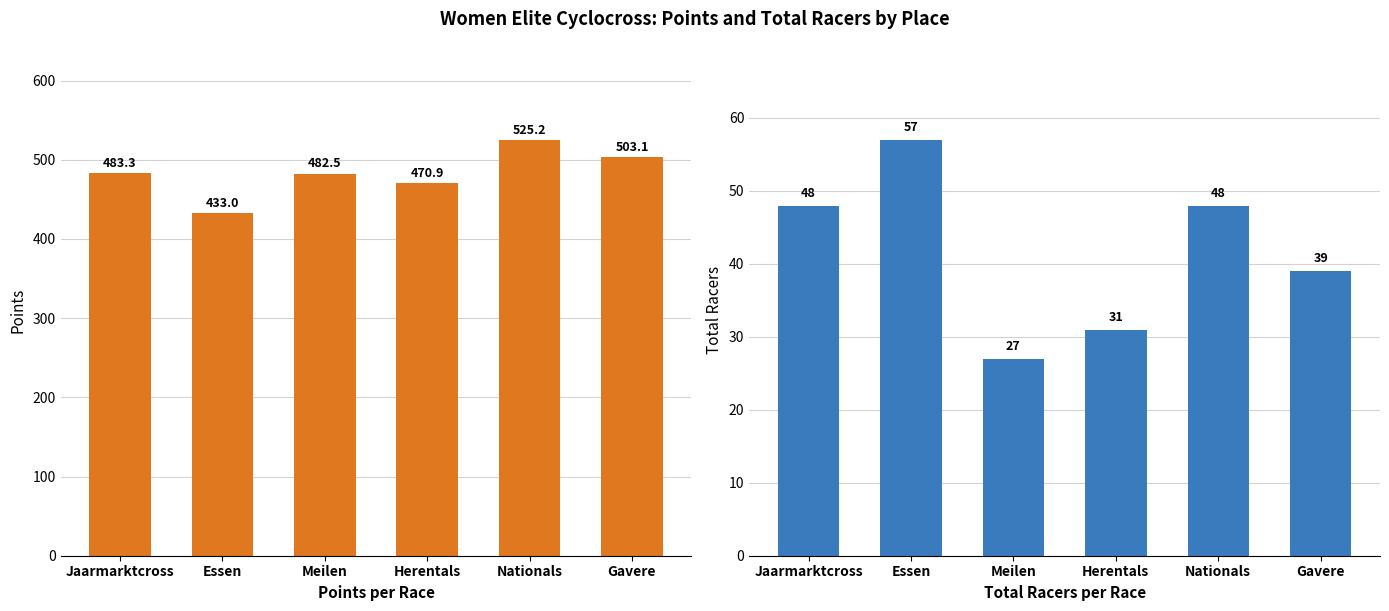

Does the chart contain stacked bars?

No